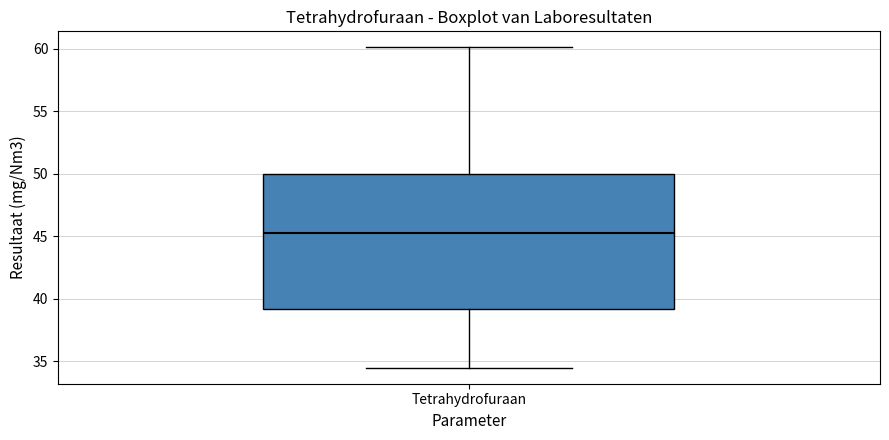

Where does the lower whisker of the box for Tetrahydrofuraan end on the y-axis? The values are not printed on the chart, so give them approximately, as read against the axis.

34.5